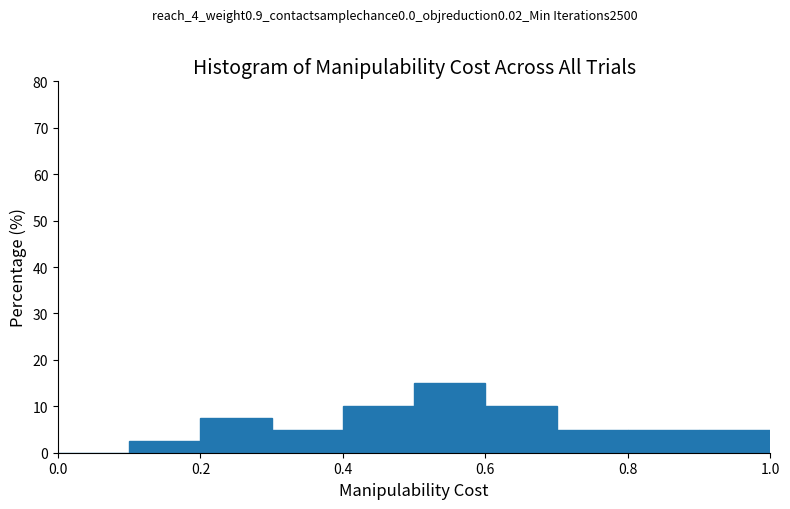

What is the height of the bar covering 0.9 to 1.0 on the x-axis? The values are not printed on the chart, so give them approximately, as read against the axis.

5